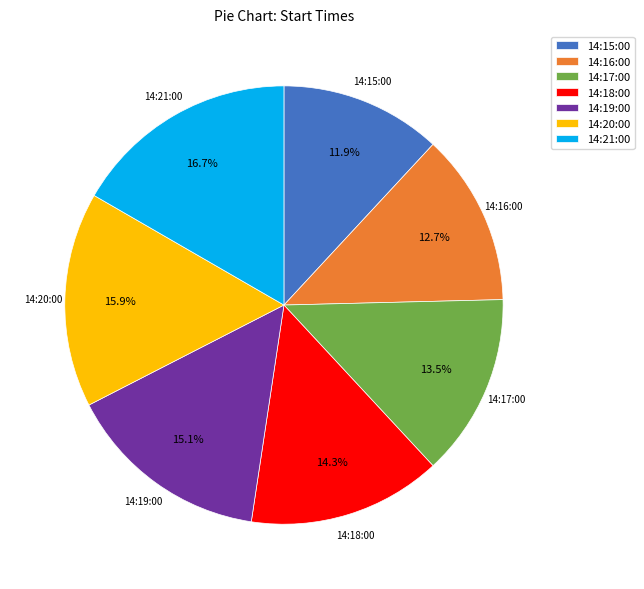

To the nearest percent, what is the difference between the largest and smallest slice percentages?

5%